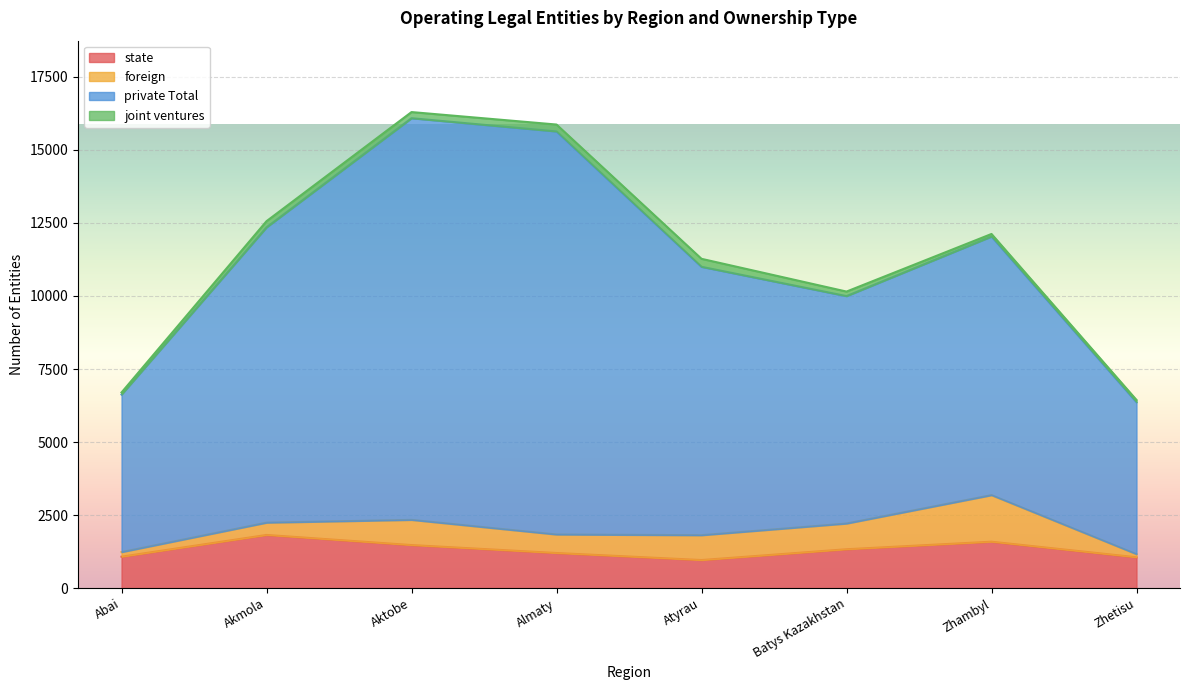

What is the lowest value of the state series?

960